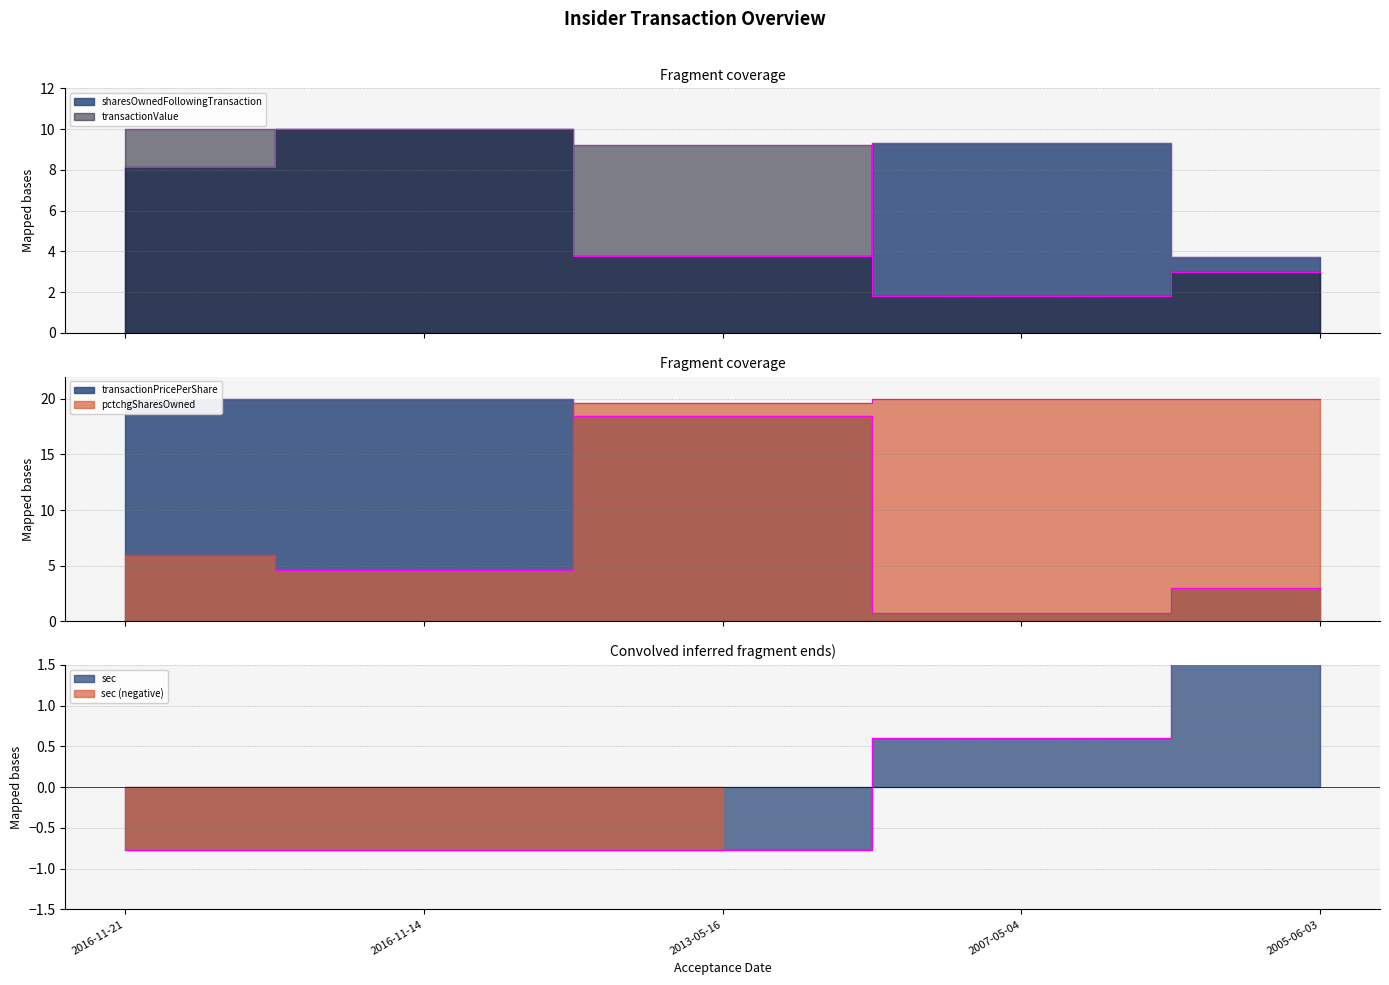

At which category is the sum across all series the highest?

2016-11-14